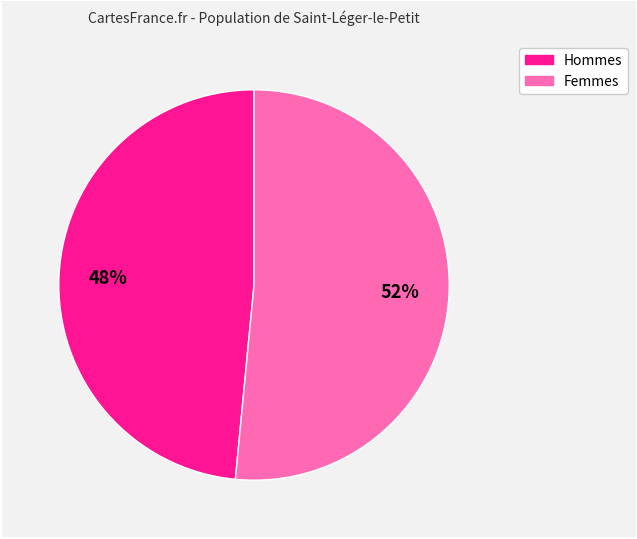

Is there a majority slice in this chart?

Yes